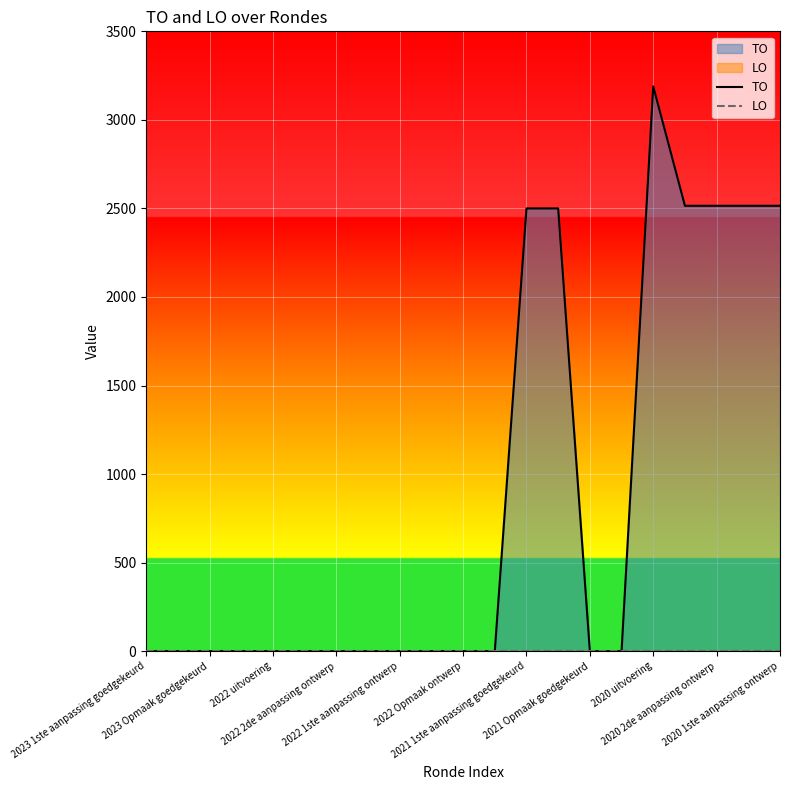

What is the maximum value for TO?

3189